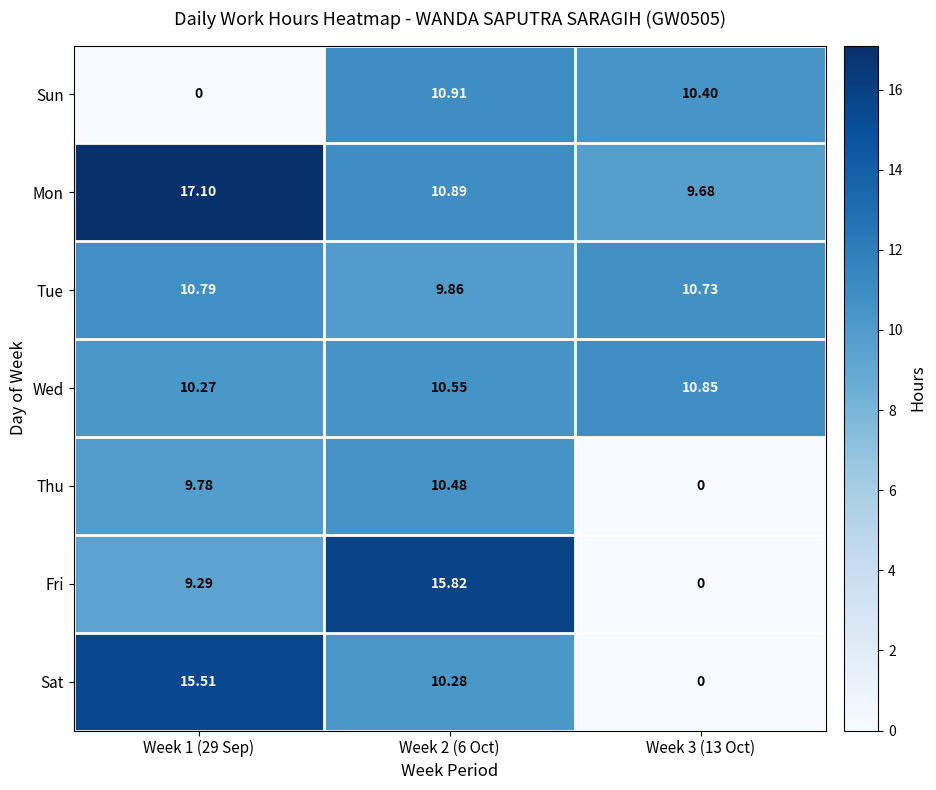

Is the value of Wed at Week 2 (6 Oct) greater than the value of Sun at Week 2 (6 Oct)?

No